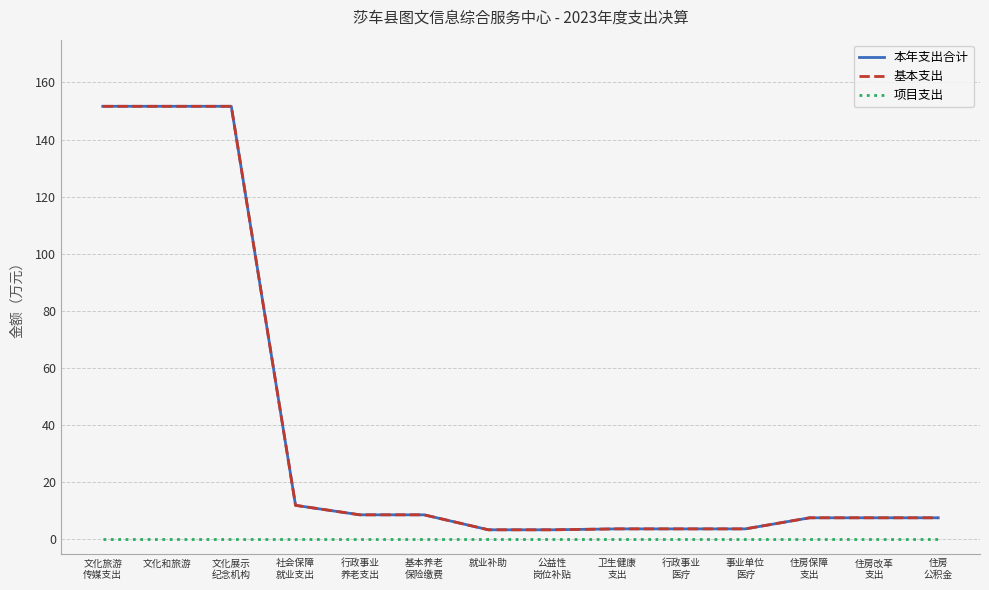

At which category is the sum across all series the highest?

文化旅游
传媒支出